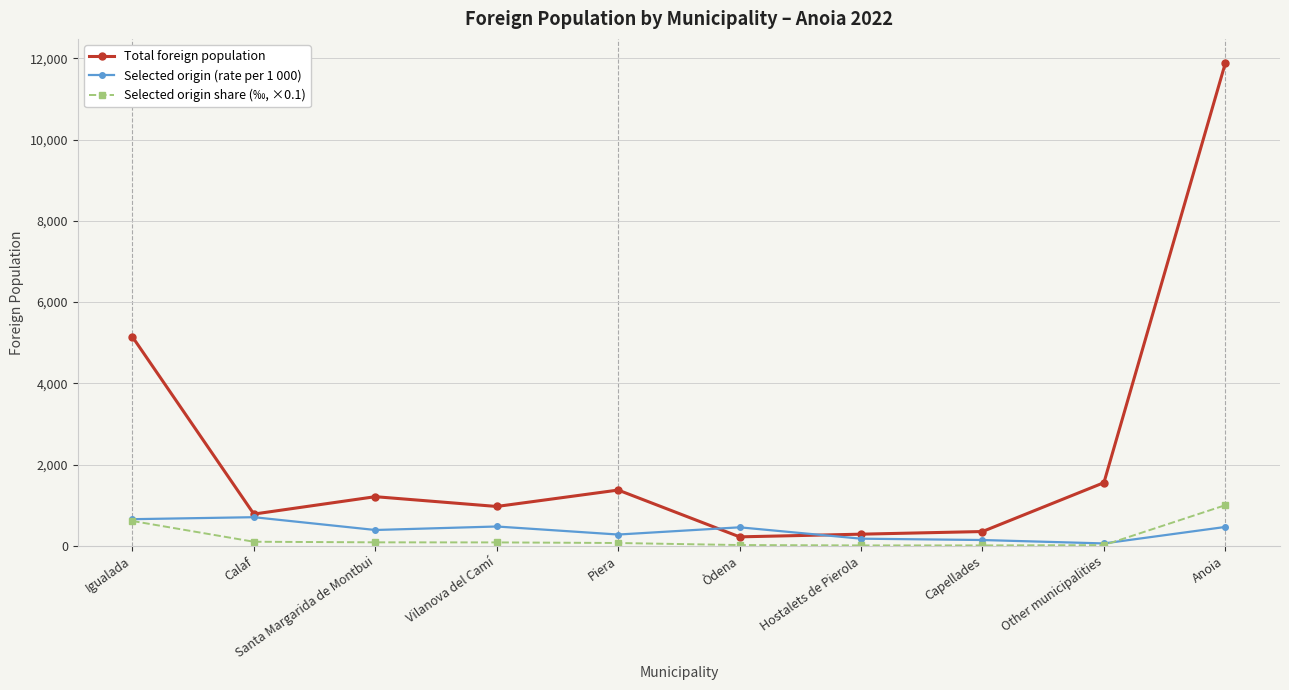

The Selected origin share (‰, ×0.1) series shows 610.5 at Igualada. True or false?

True